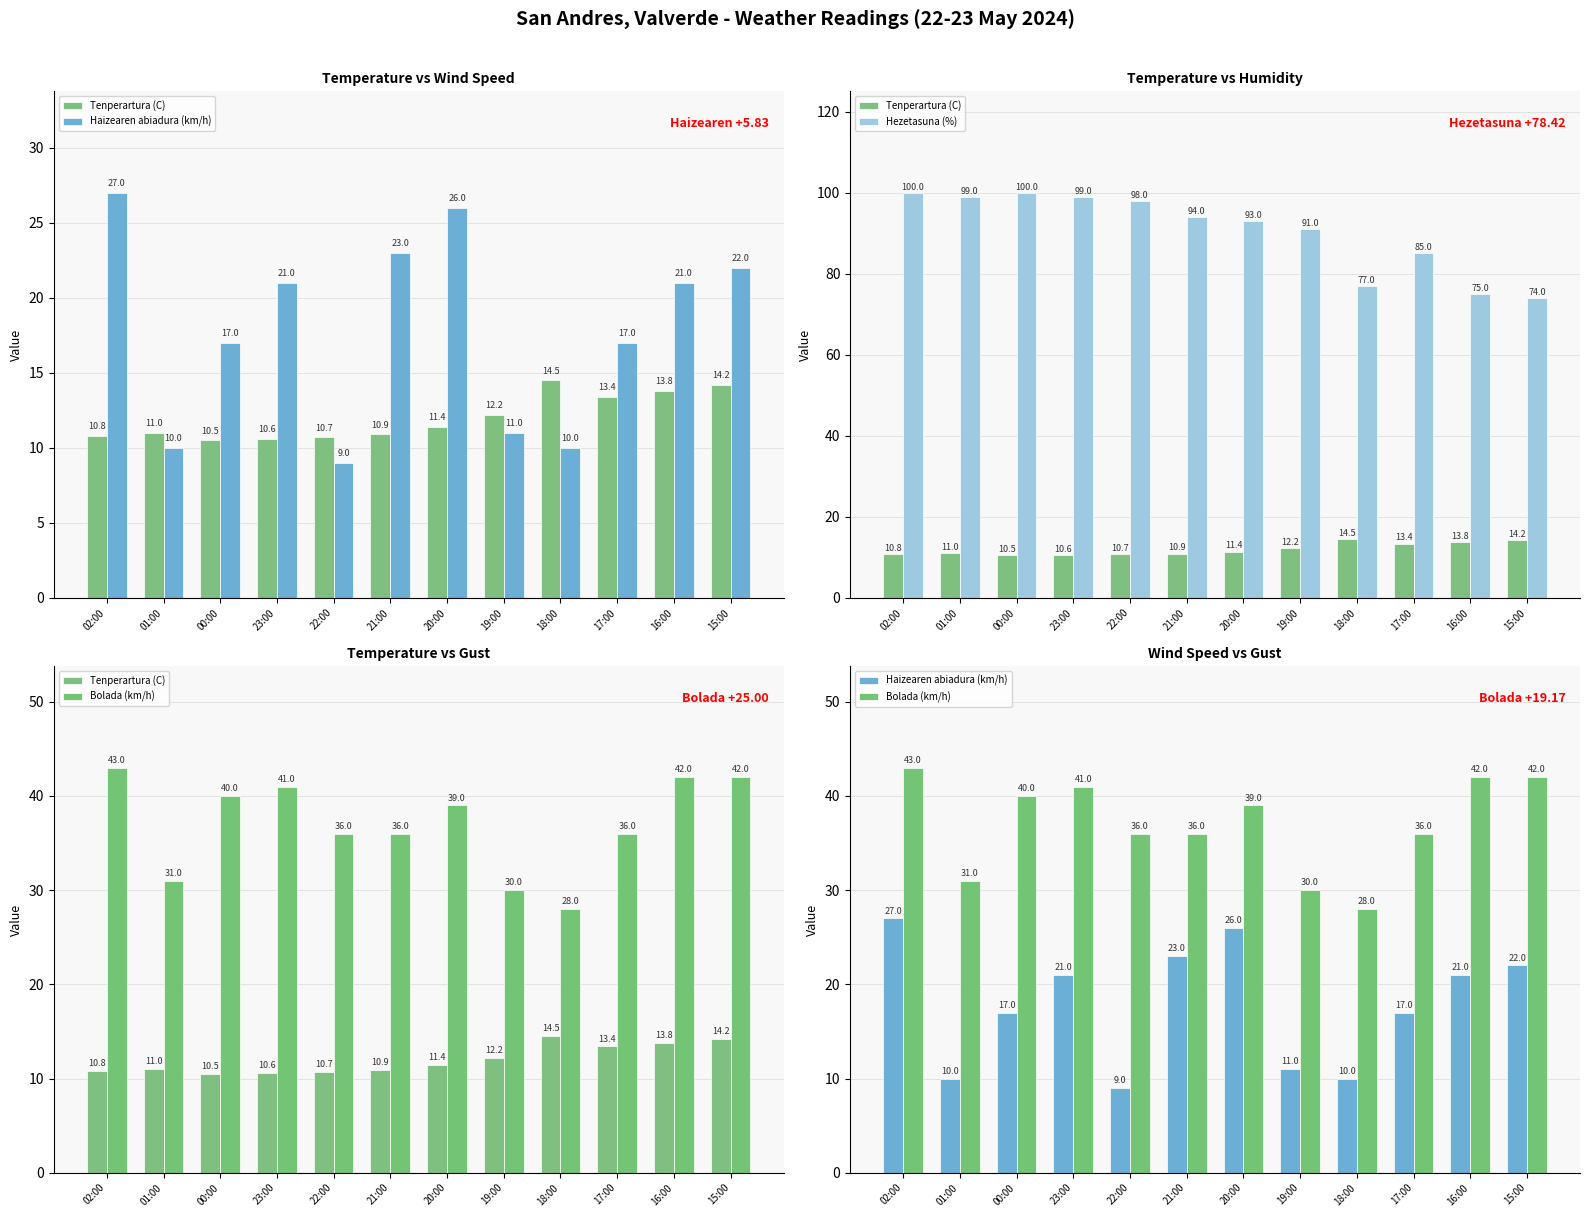

What is the smallest value displayed?

9.0